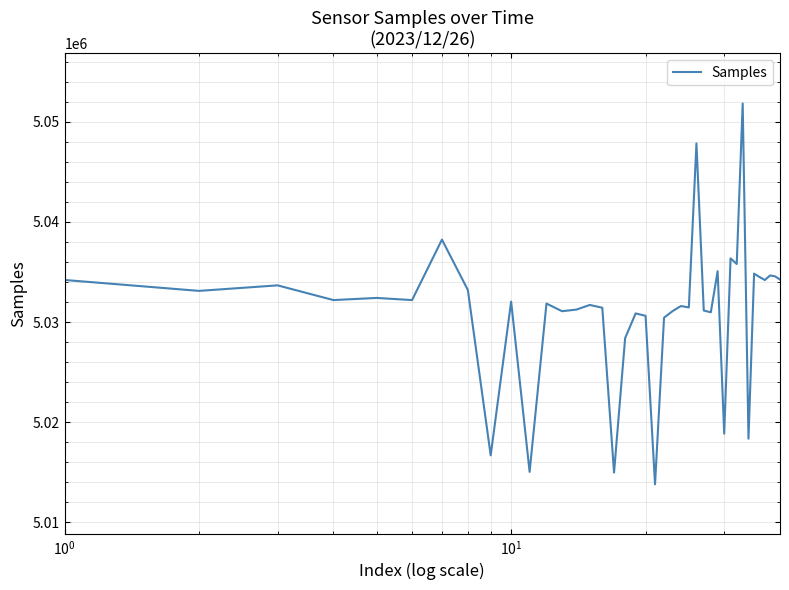

What is the maximum value shown in the chart?

5051811